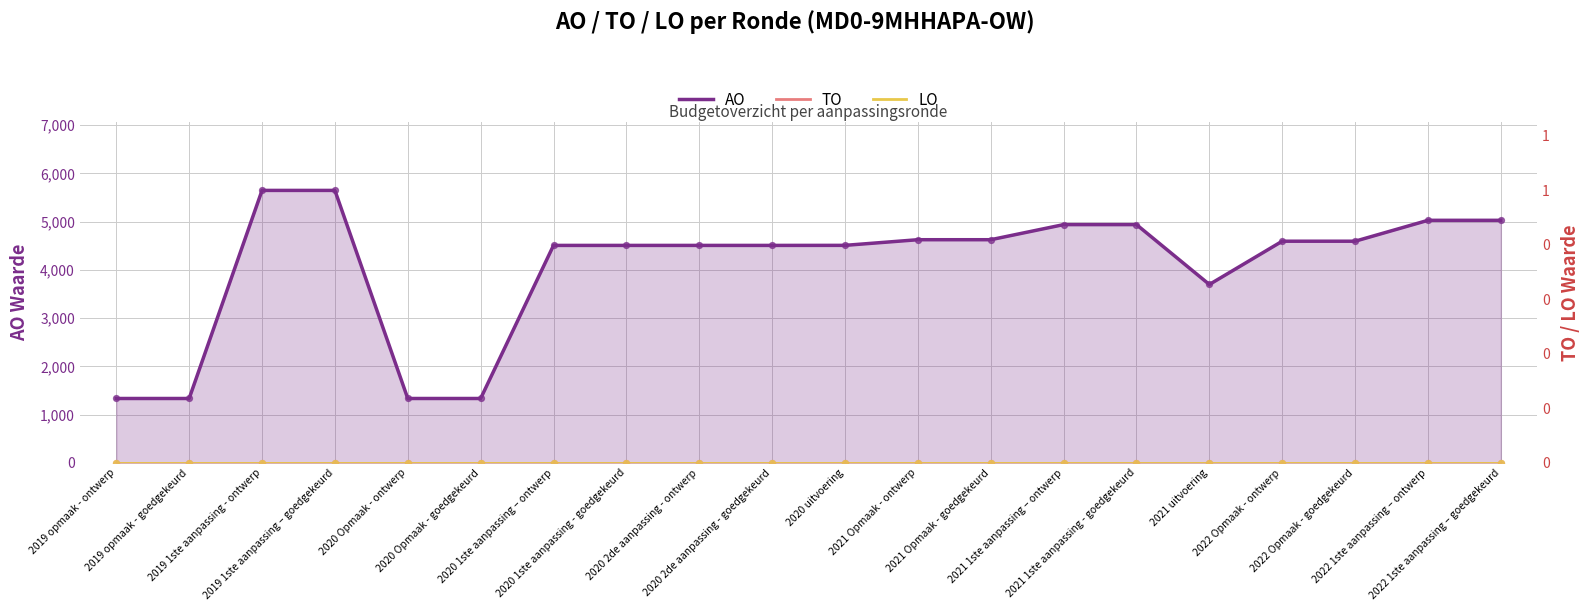

Which series has the largest total across all categories?

AO